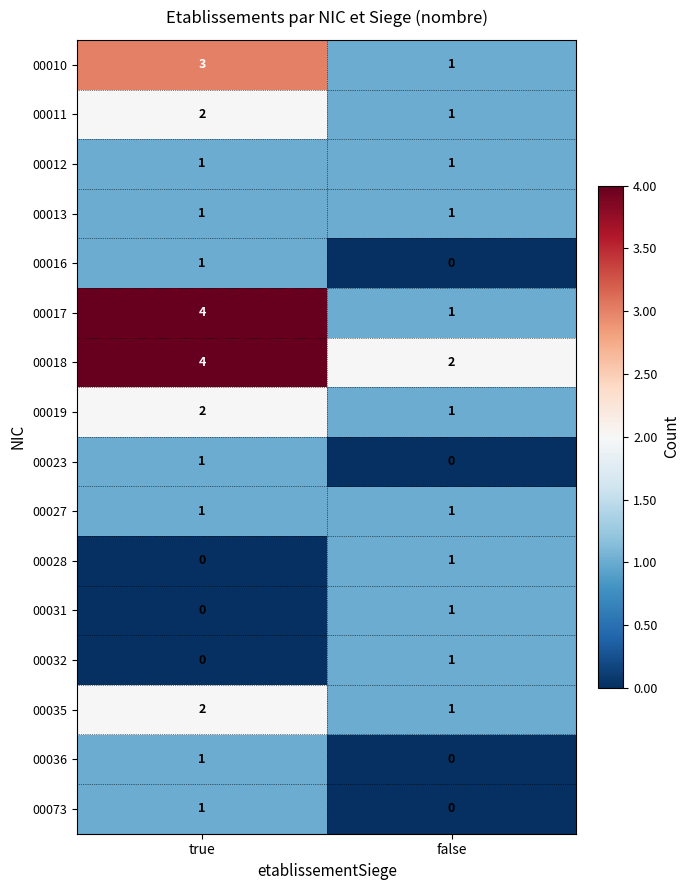

List the labels in order of 00010 value, largest first.

true, false